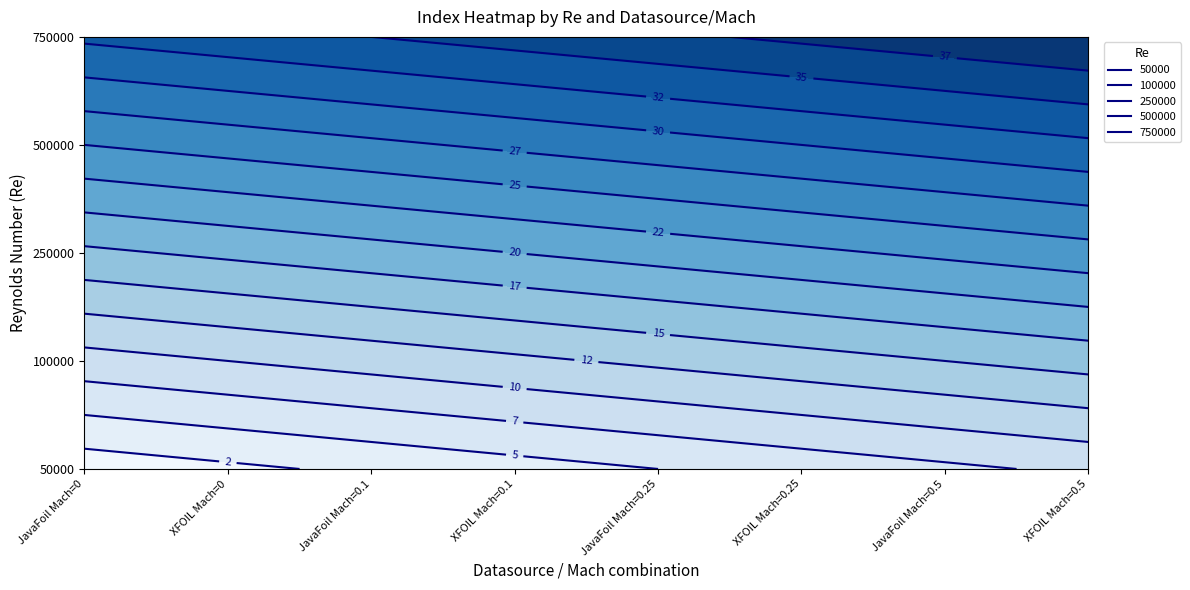

At how many categories does at least one series exceed 37?

3